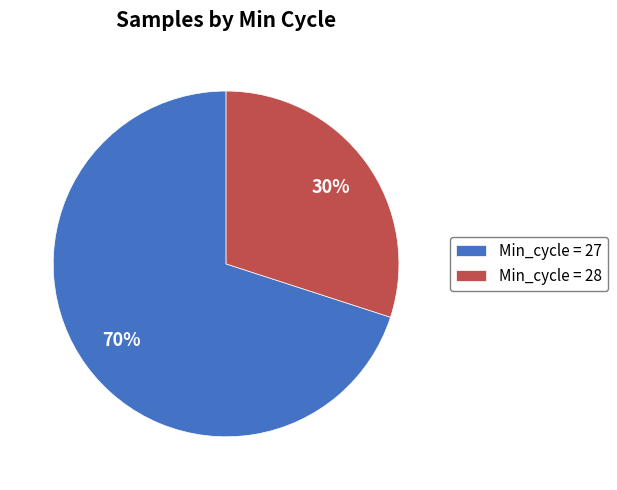

To the nearest percent, what portion does Min_cycle = 28 represent?

30%